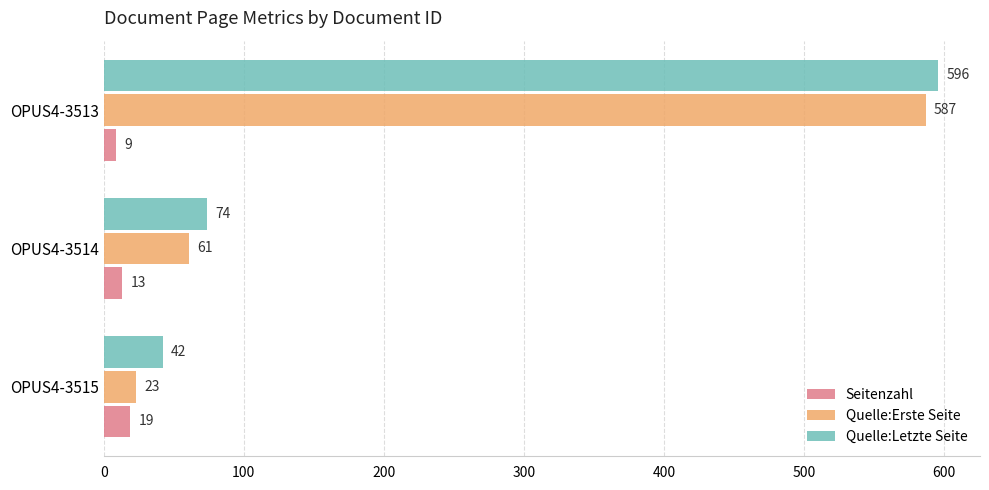

Is the value of Quelle:Letzte Seite at OPUS4-3513 greater than the value of Seitenzahl at OPUS4-3515?

Yes